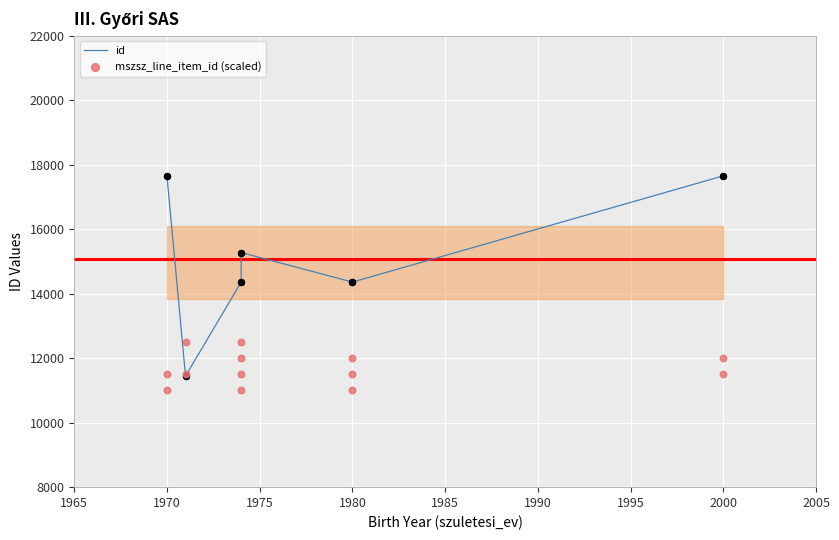

What are all the series names shown in the legend?

id, mszsz_line_item_id (scaled)